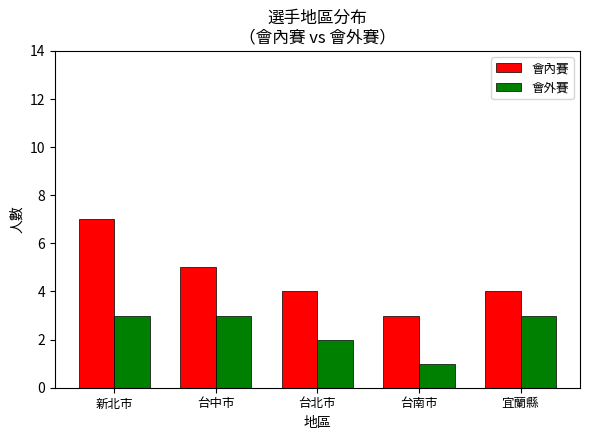

Where is 會外賽 nearest to the value 2?

台北市